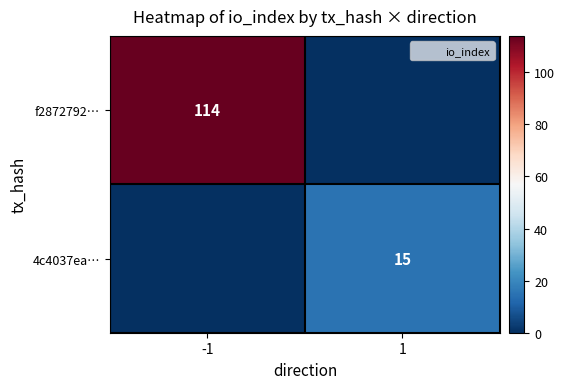

The 4c4037ea… series shows 0 at -1. True or false?

True